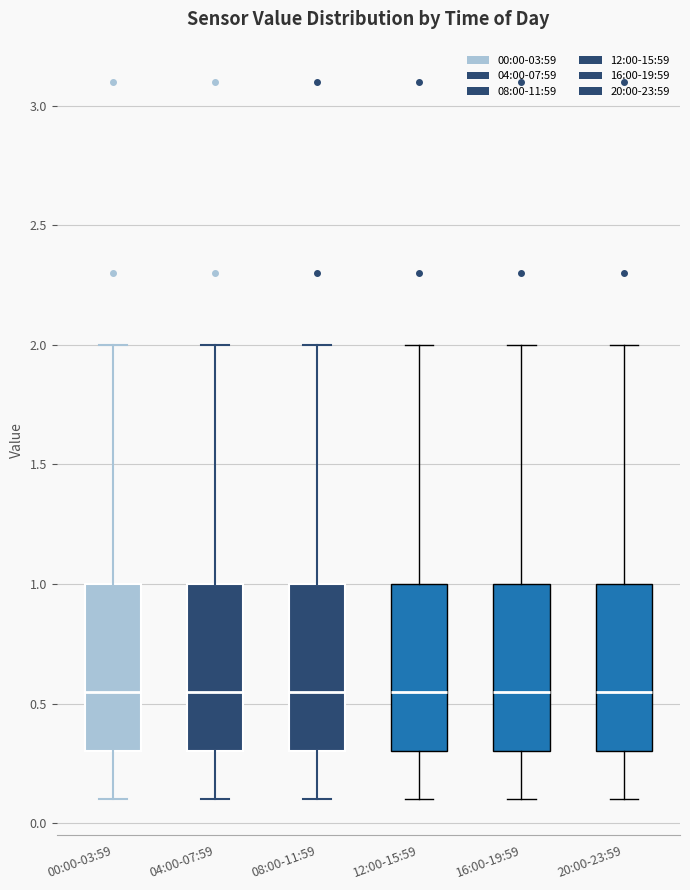

Where is the upper edge of the box for 20:00-23:59 on the y-axis? The values are not printed on the chart, so give them approximately, as read against the axis.

1.00